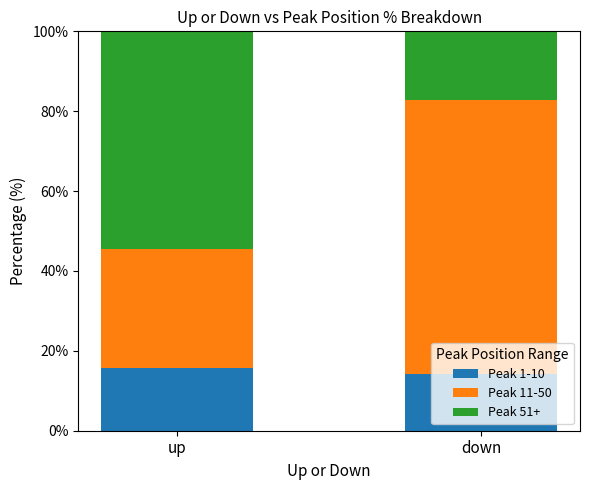

What is the minimum value for Peak 1-10?

14.3